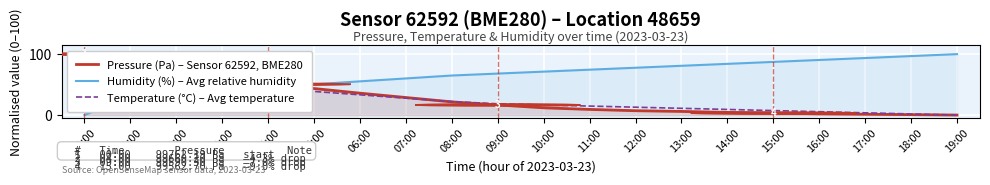

Is it true that Pressure (Pa) – Sensor 62592, BME280 equals 43.5 at 05:00?

True